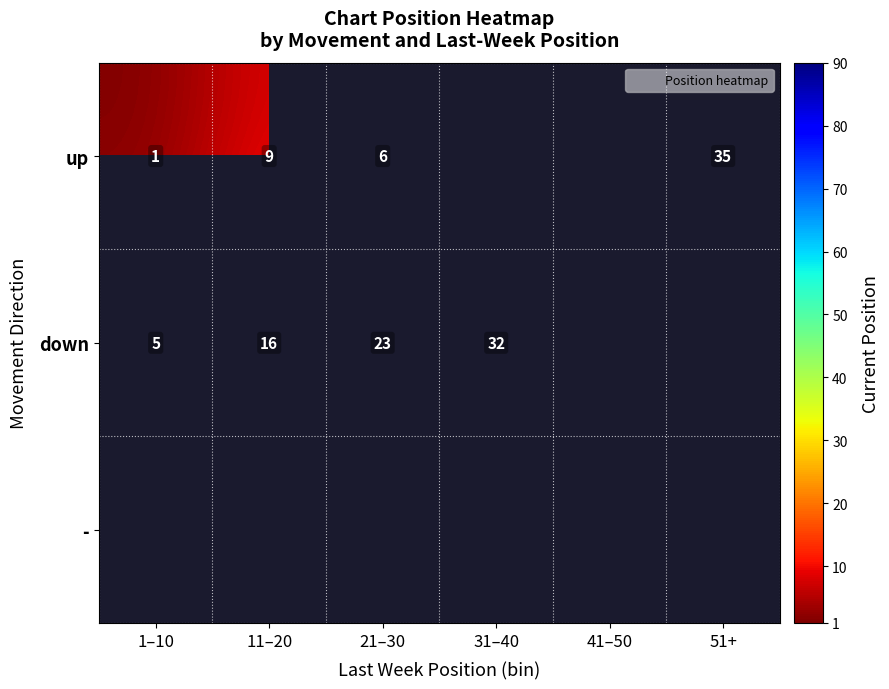

At how many categories does at least one series exceed 10?

4